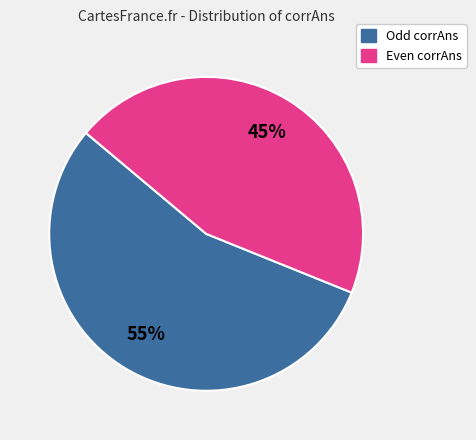

To the nearest percent, what is the average slice percentage?

50%